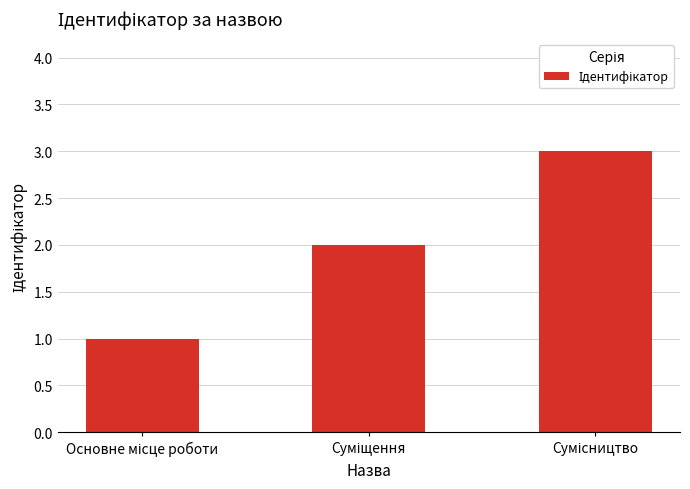

What is the sum of all values?

6